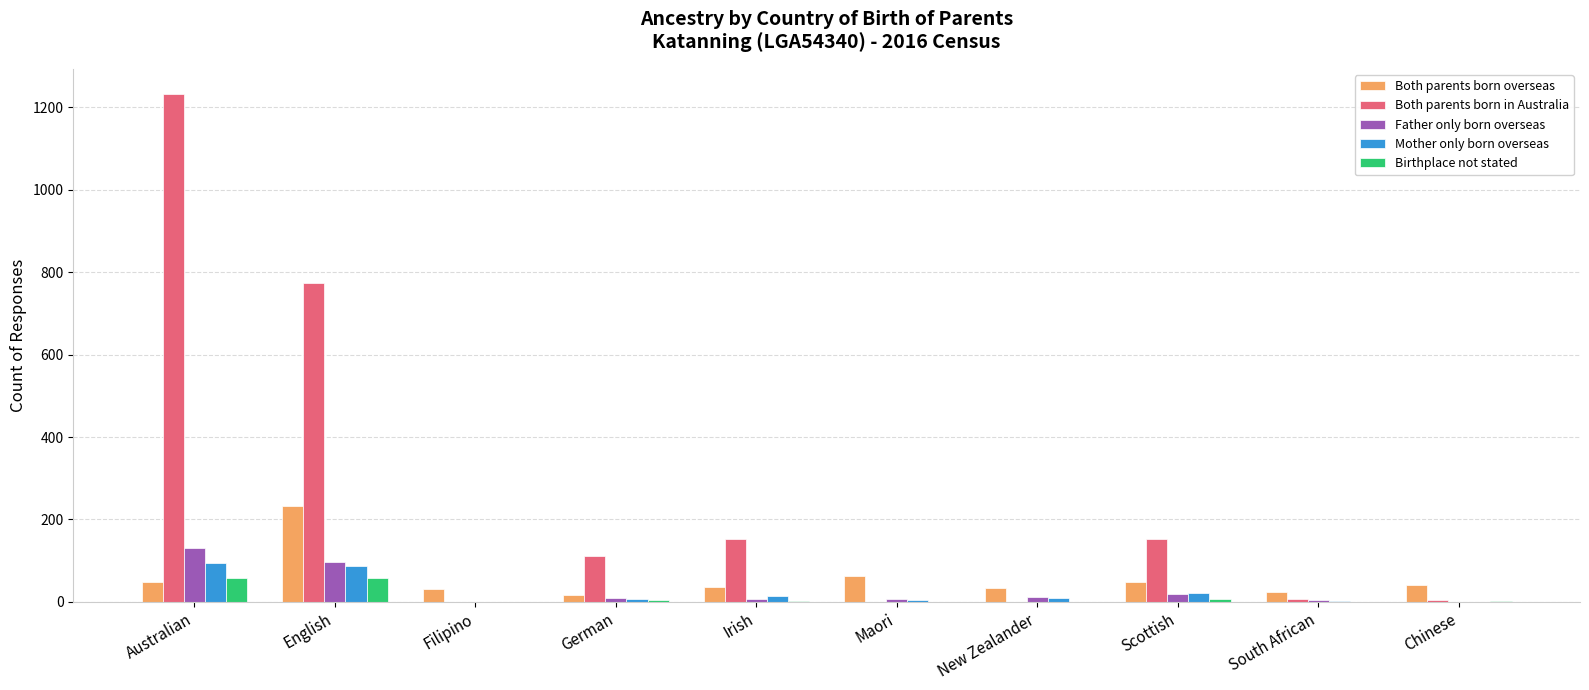

What value does the Both parents born in Australia series have at Chinese?

4